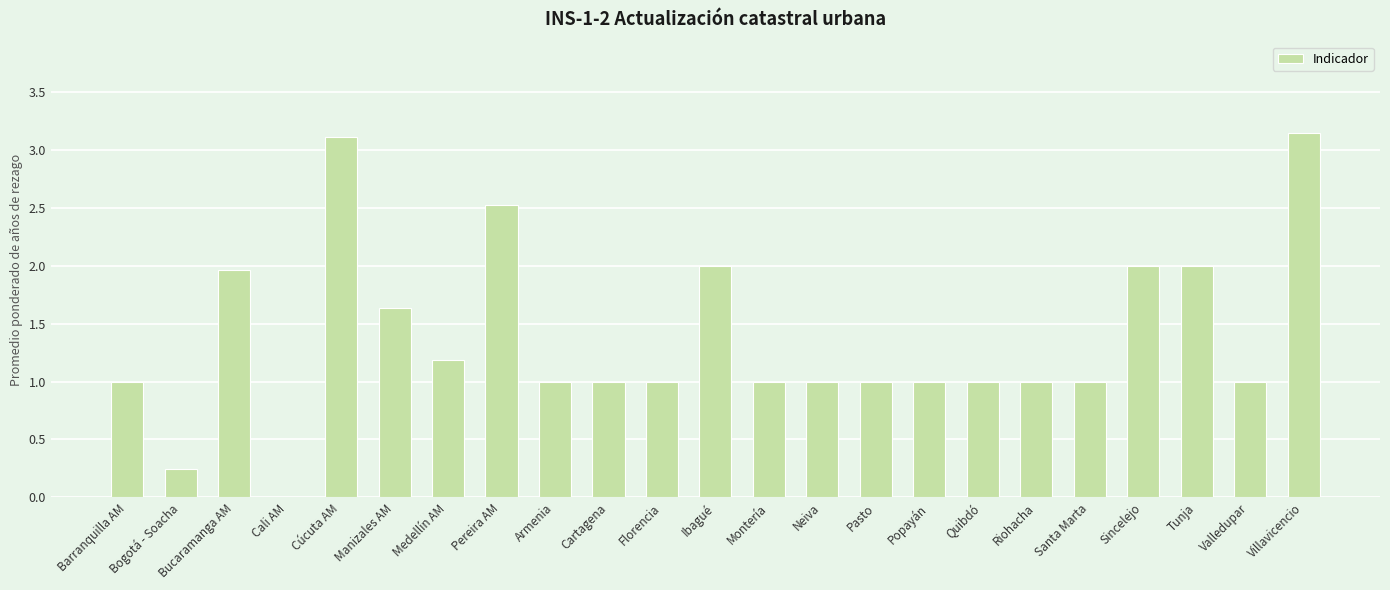

What is the sum of the values at Medellín AM and Santa Marta?

2.2